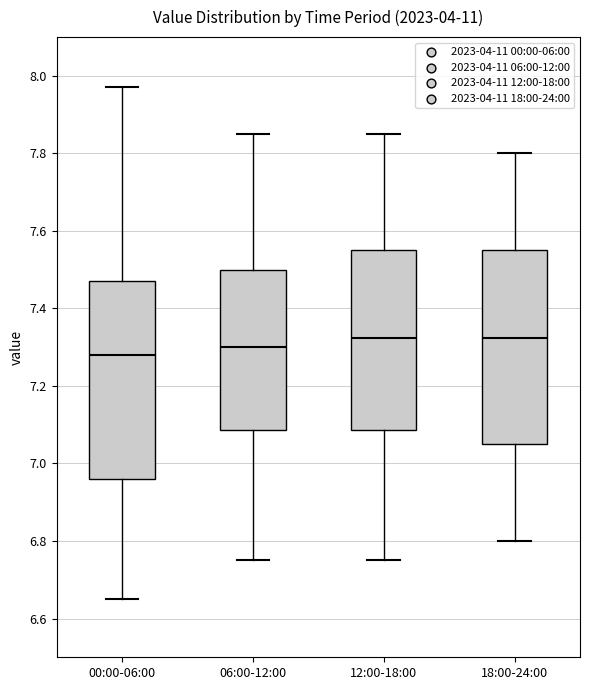

Reading left to right, read every box against the y-axis: the position of its median line, the range the box covers, and the ends of its whiskers. The values are not printed on the chart, so give them approximately, as read against the axis.

00:00-06:00: median 7.28, box 6.96 to 7.48, whiskers 6.66 to 7.98
06:00-12:00: median 7.30, box 7.08 to 7.50, whiskers 6.76 to 7.86
12:00-18:00: median 7.32, box 7.08 to 7.56, whiskers 6.76 to 7.86
18:00-24:00: median 7.32, box 7.06 to 7.56, whiskers 6.80 to 7.80